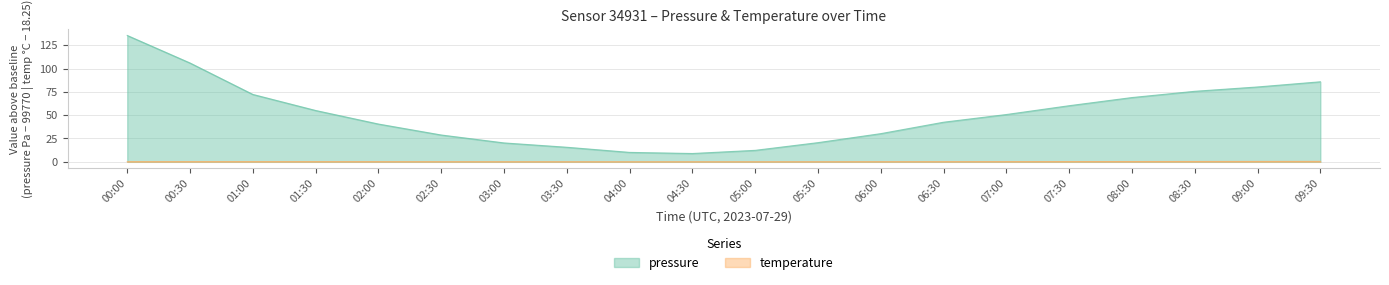

Reading left to right, transcribe all the data shown in this chart.

pressure: 135.5	105.9	72.2	55.0	40.5	28.8	20.2	15.6	10.1	8.9	12.3	20.6	30.2	42.4	50.7	60.1	68.9	75.6	80.2	85.8
temperature: 0.1	0.2	0.2	0.1	0.1	0.1	0.1	0.1	0.0	0.0	0.0	0.1	0.1	0.1	0.2	0.2	0.3	0.4	0.4	0.4